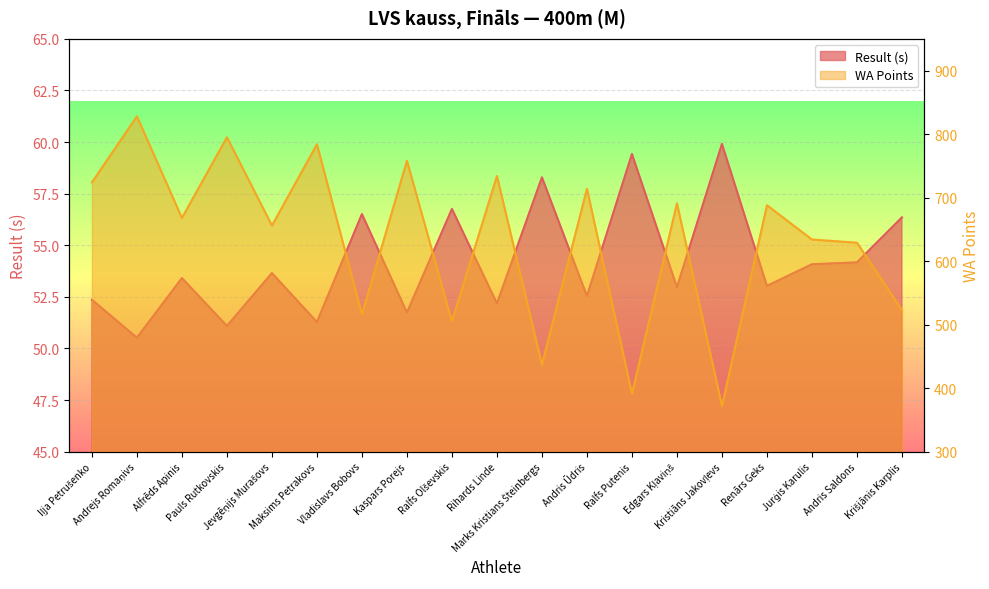

Is it true that WA equals 1094.6 at Andris Saldons?

False